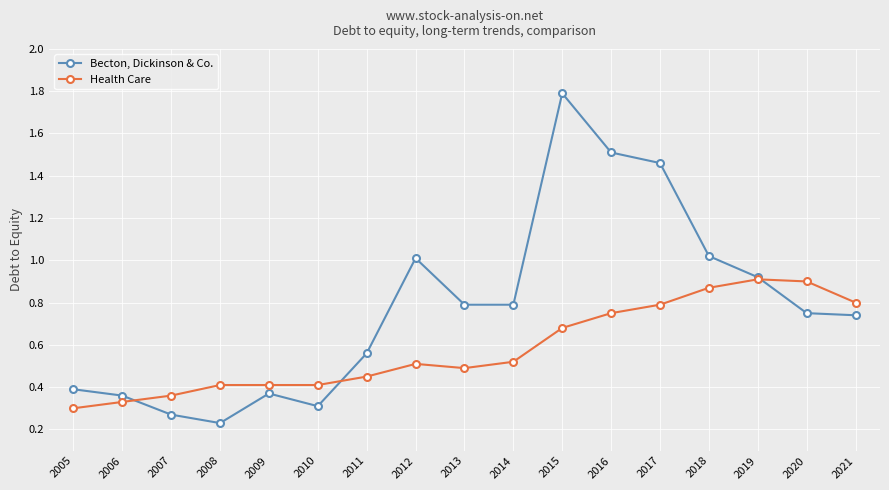

How many lines are shown in the chart?

2